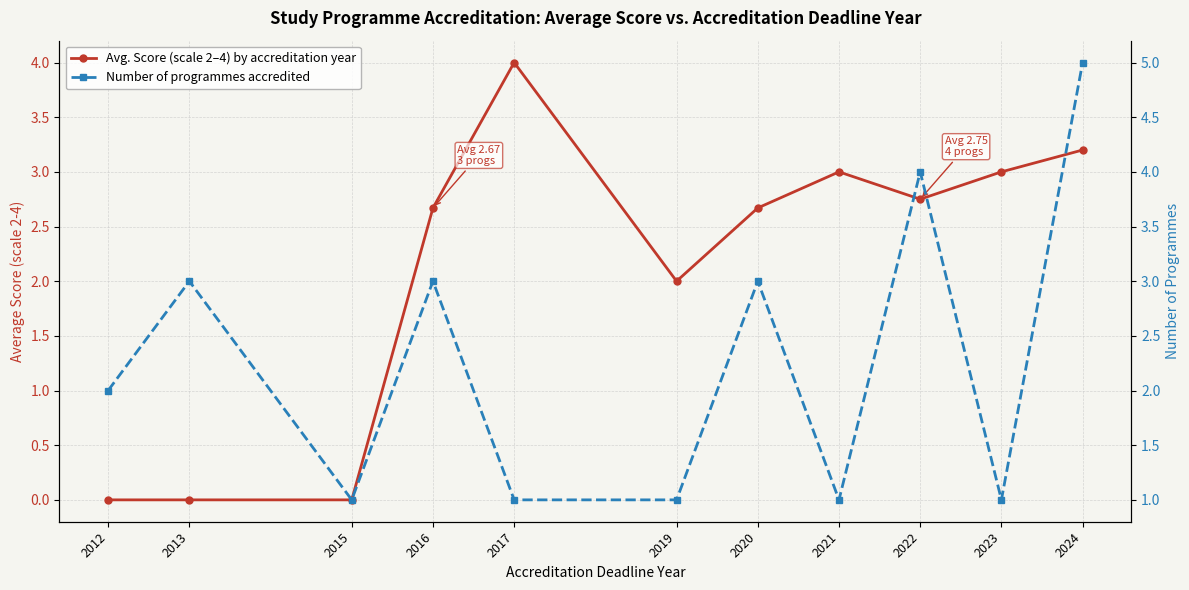

How many times do Number of programmes accredited and Avg. Score (scale 2–4) by accreditation year cross each other?

6